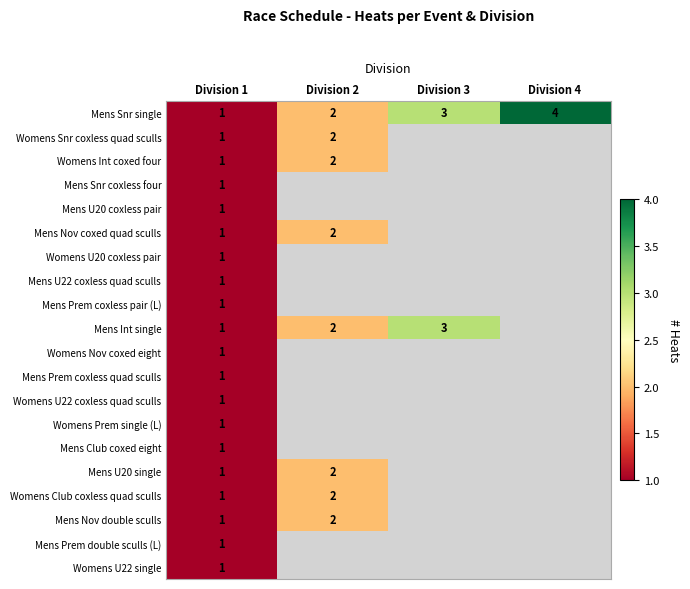

True or false: Womens Club coxless quad sculls has a value of 1 at Division 2.

False